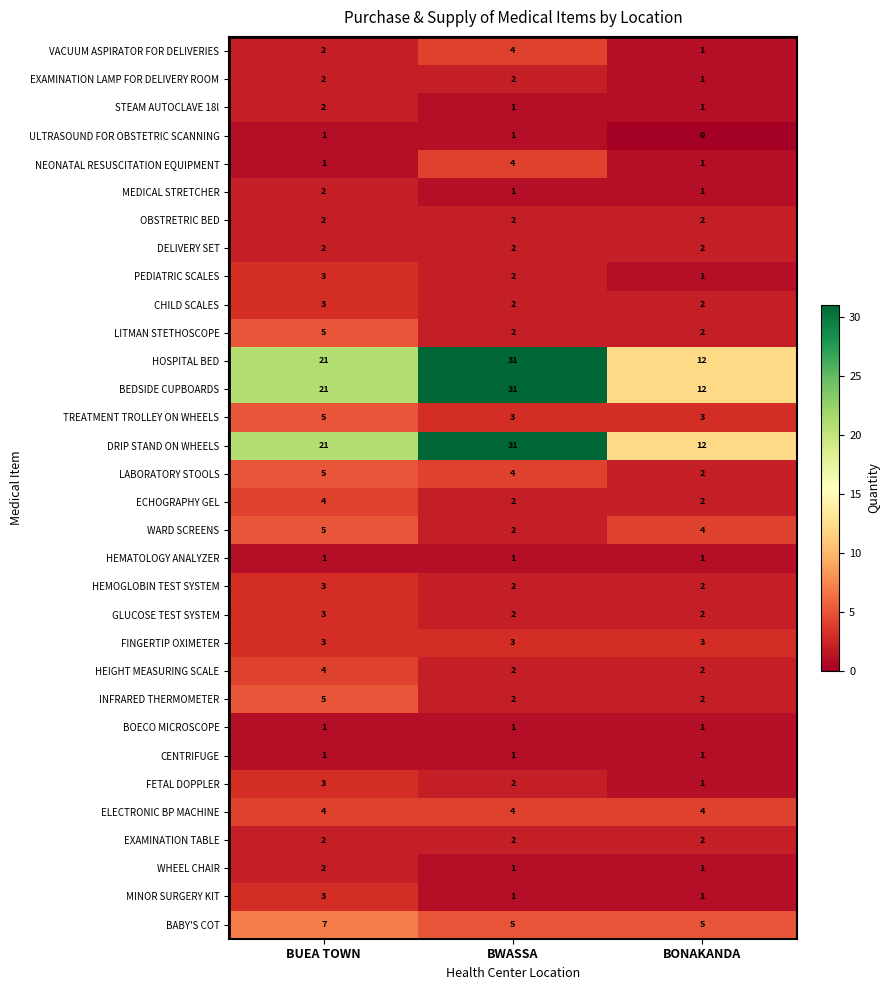

What is the total value across all series at BWASSA?

156